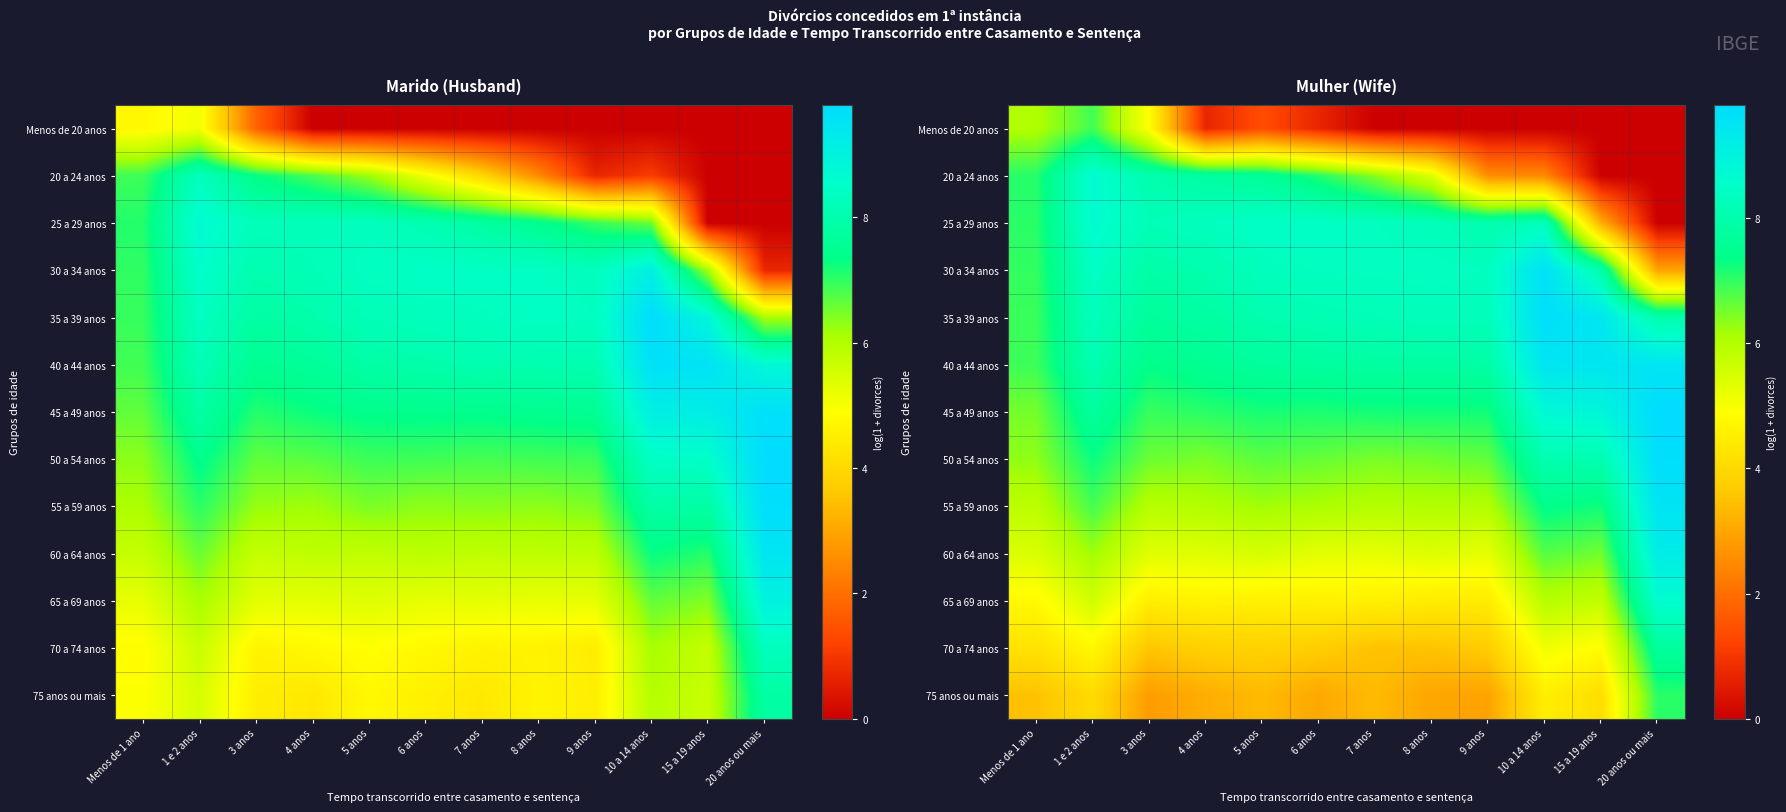

What is the difference between the maximum and second lowest values in the 45 a 49 anos series?

2.8